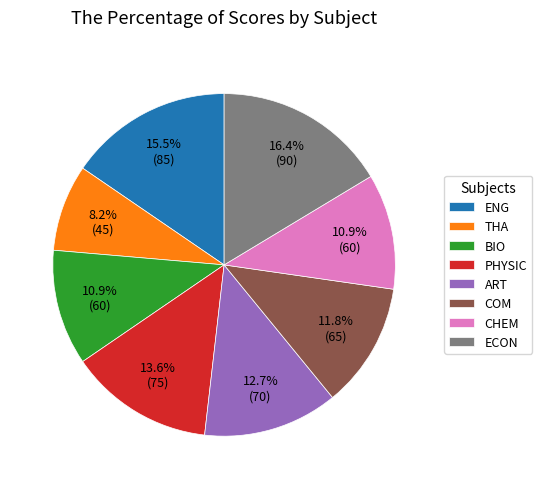

Do PHYSIC and THA together represent more than half of the pie?

No